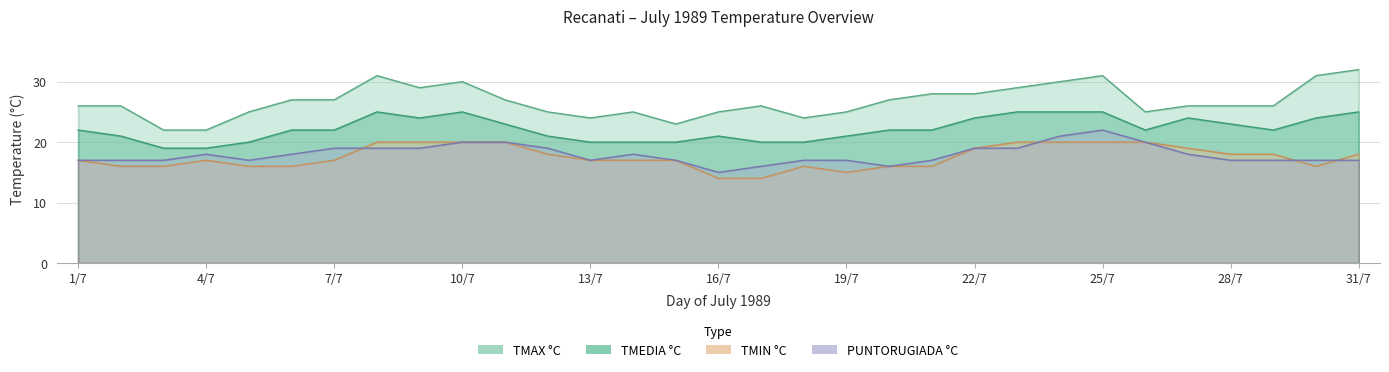

What is the difference between the second highest and second lowest values in the TMIN °C series?

6